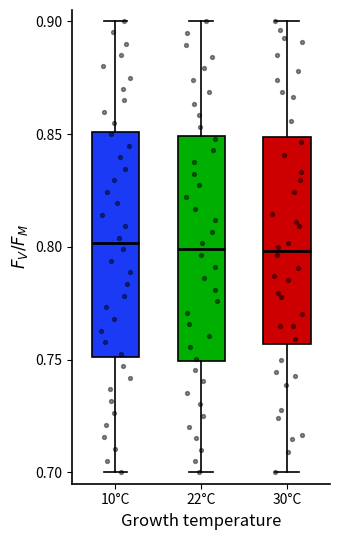

Where does the median line of the box for 22°C sit on the y-axis? The values are not printed on the chart, so give them approximately, as read against the axis.

0.800